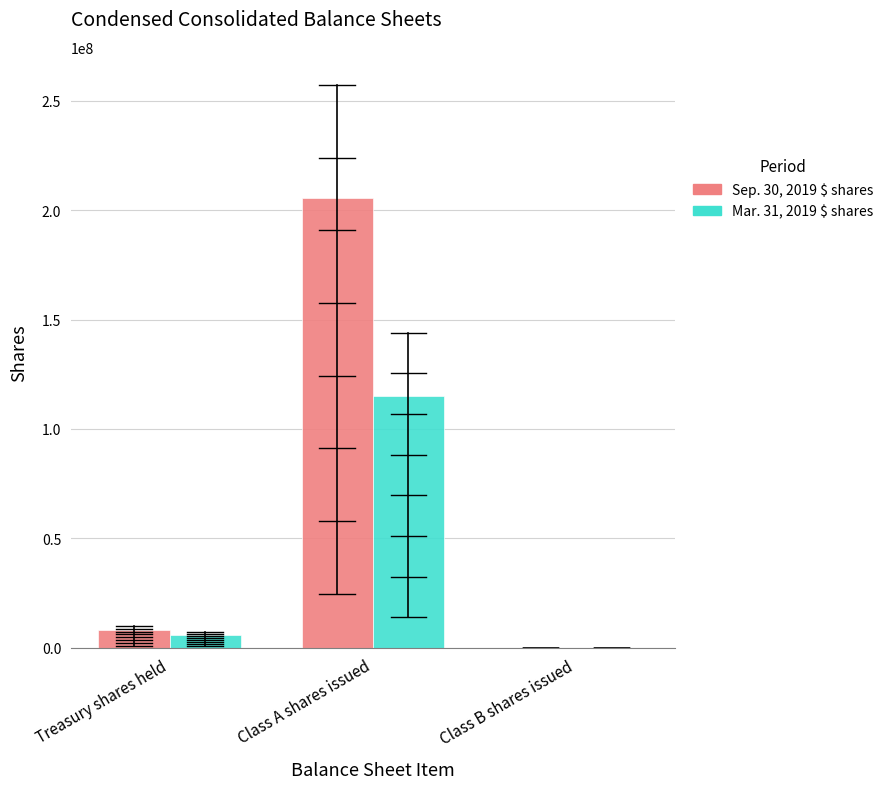

What is the greatest value displayed?

205800000